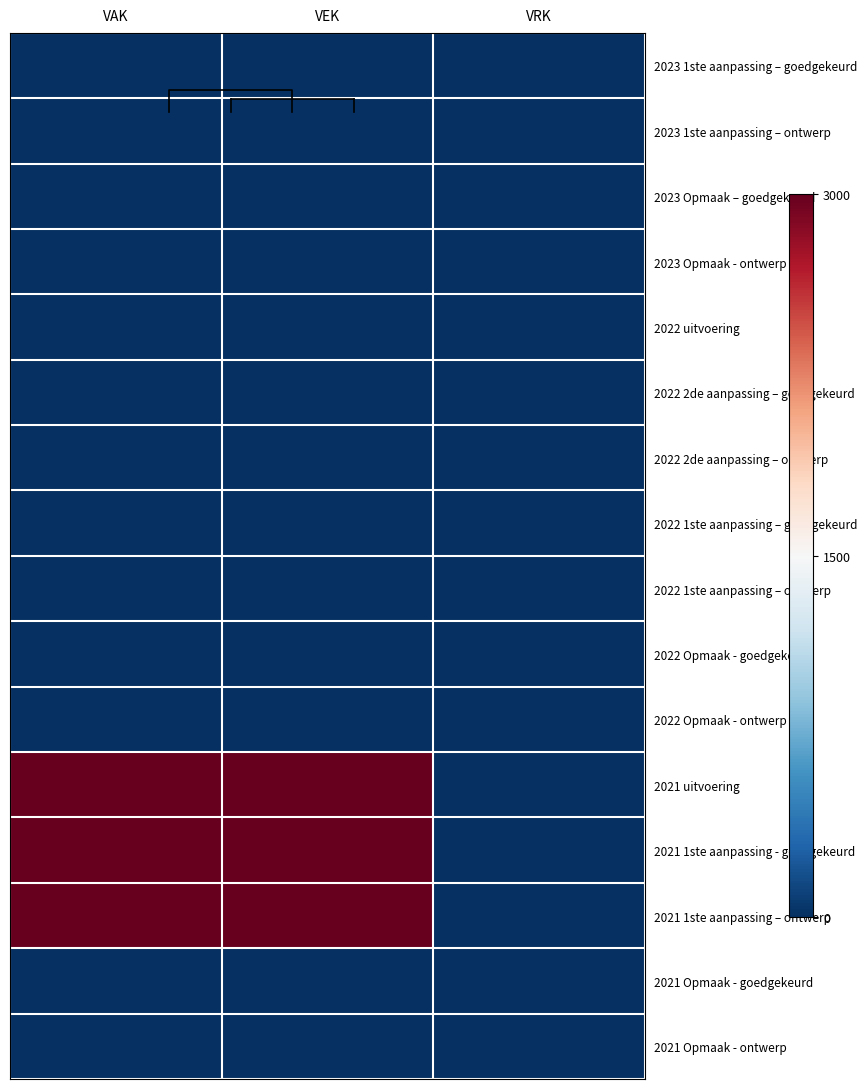

What is the total value across all series at VAK?

9000